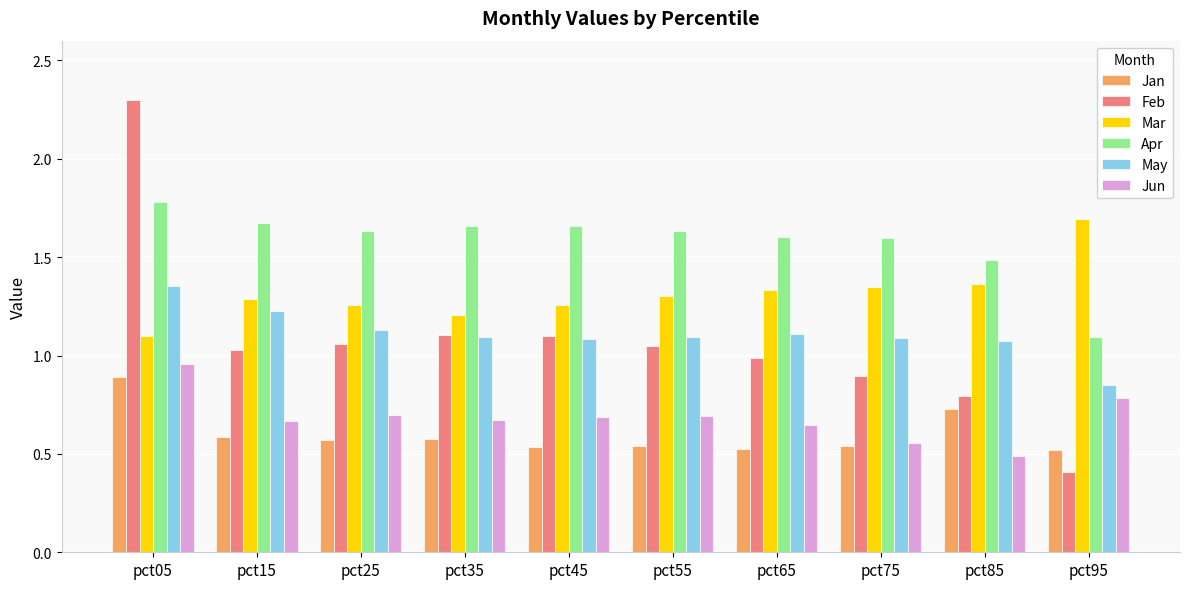

What is the total value across all series at pct45?

6.3